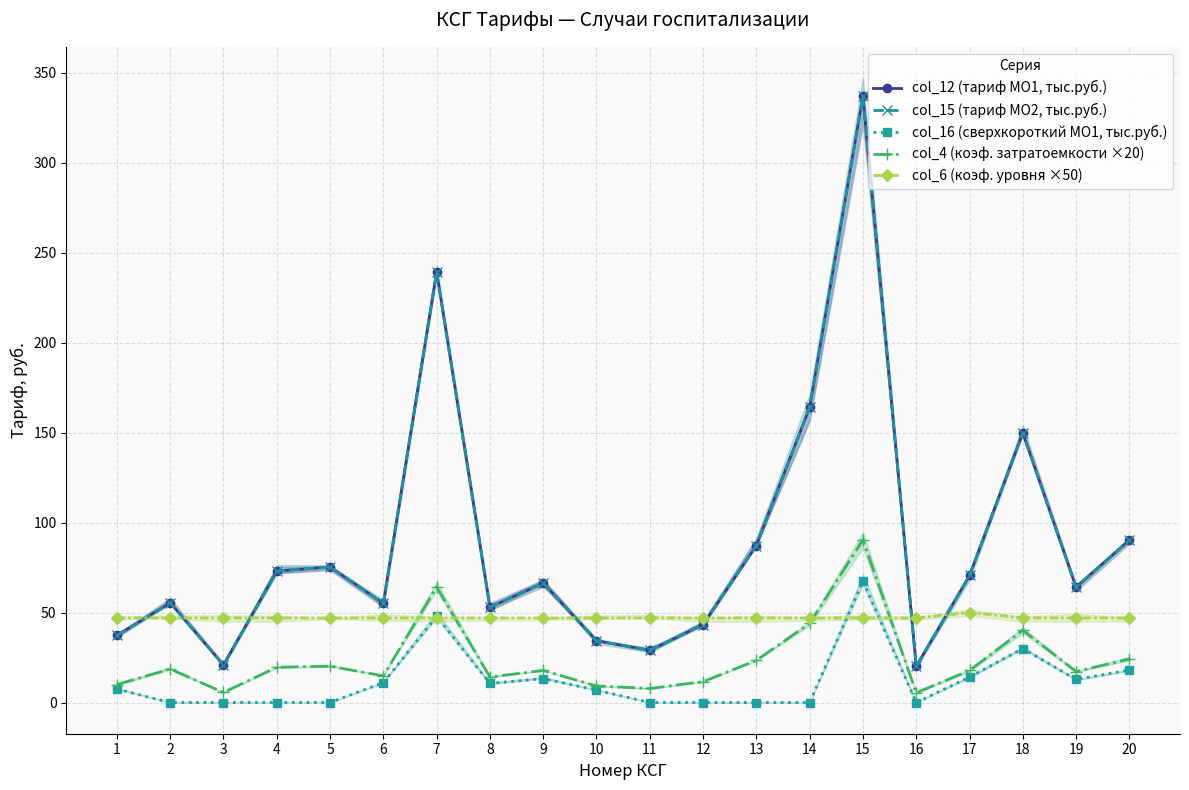

The col_15 (тариф МО2, тыс.руб.) series shows 200.2 at 18. True or false?

False